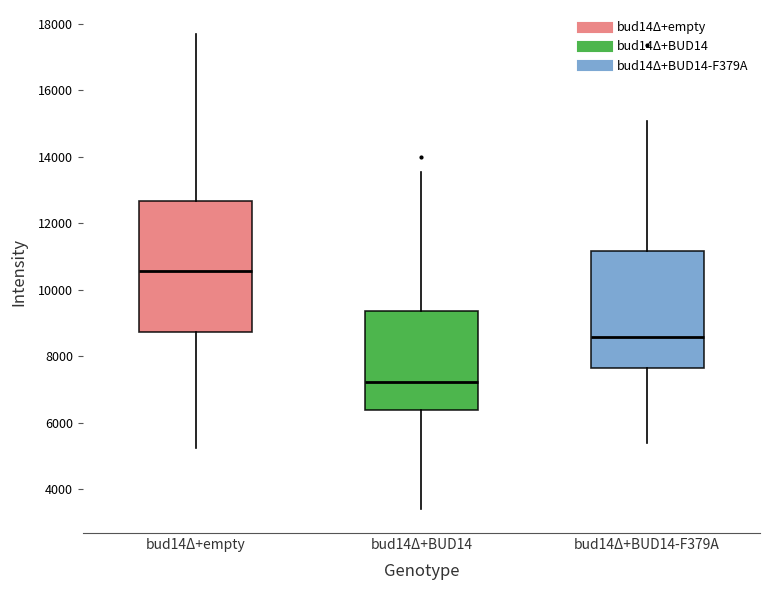

Where does the lower whisker of the box for bud14Δ+empty end on the y-axis? The values are not printed on the chart, so give them approximately, as read against the axis.

5200